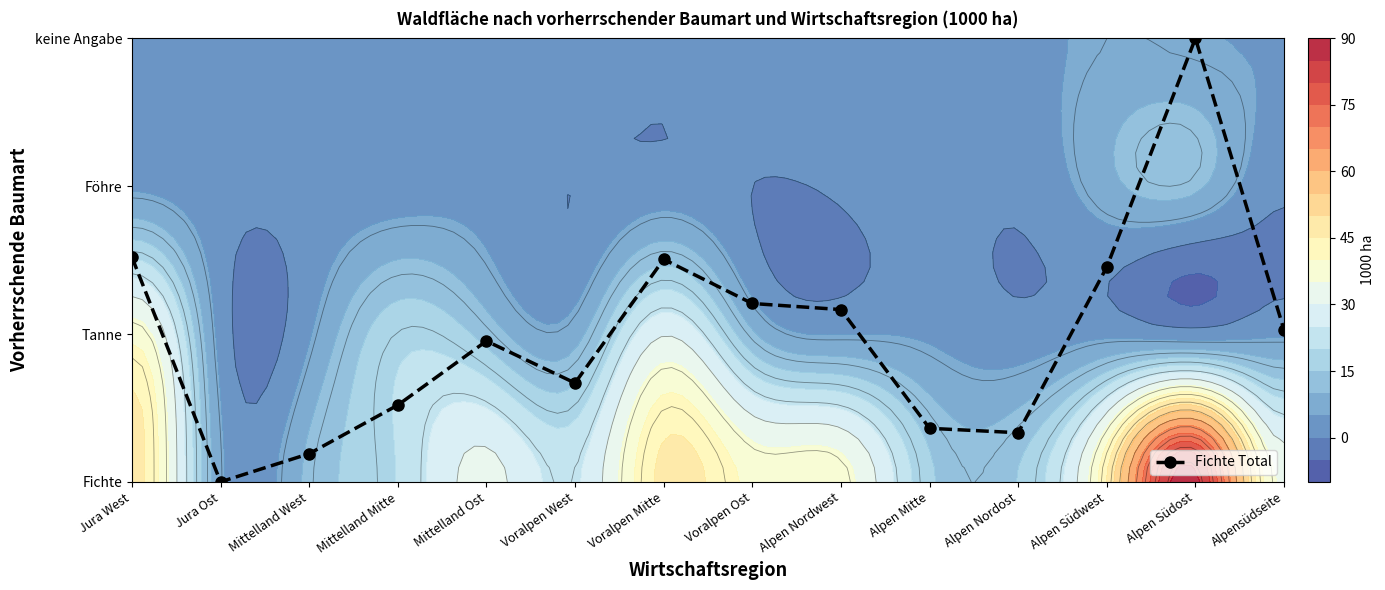

How many values are above zero?

13